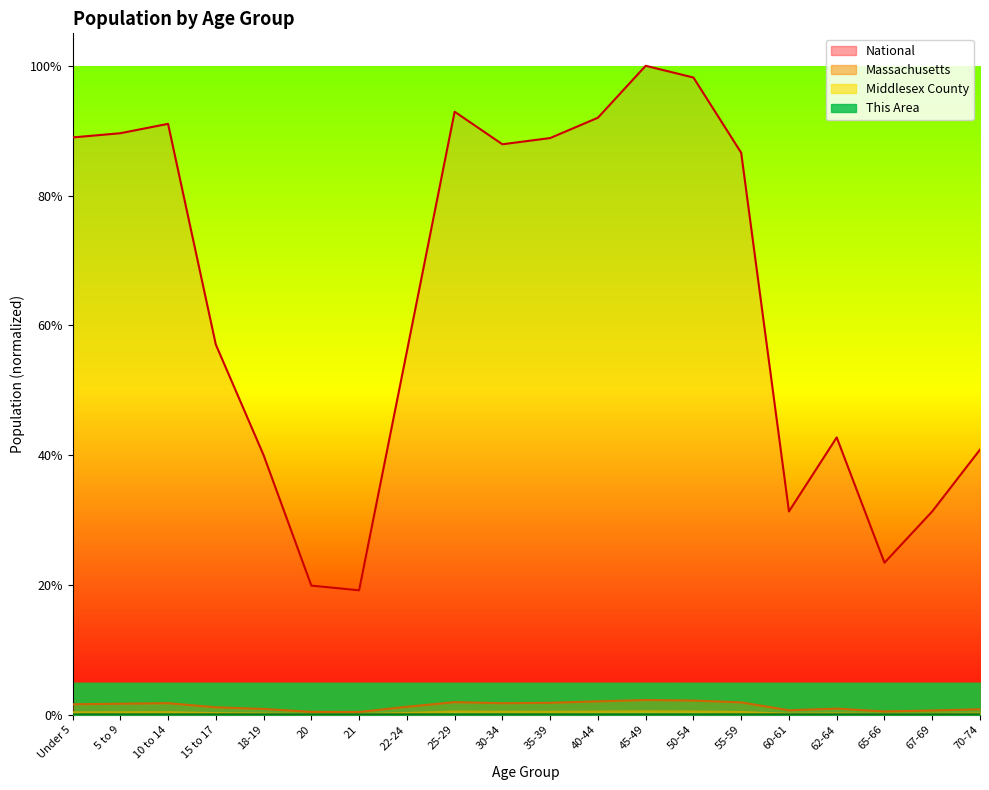

At which category does Middlesex County reach its first local peak?

10 to 14